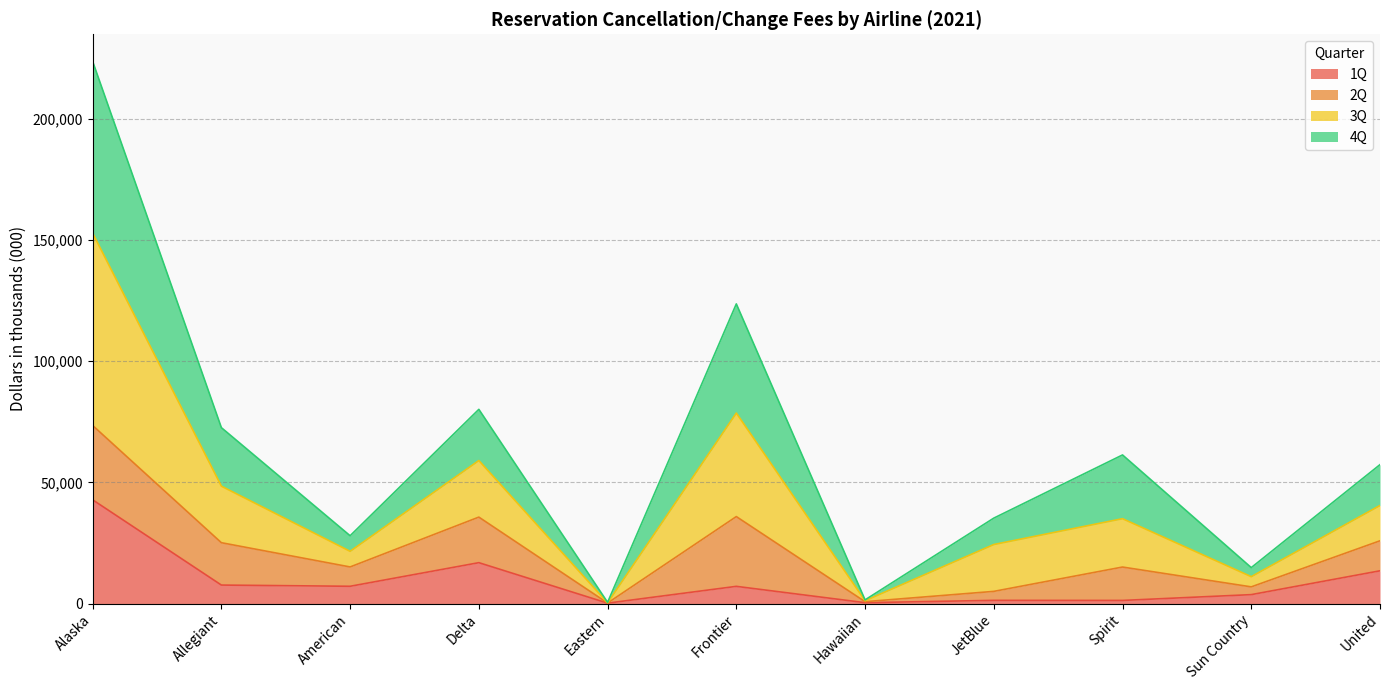

Does the chart display data point markers on the line(s)?

No